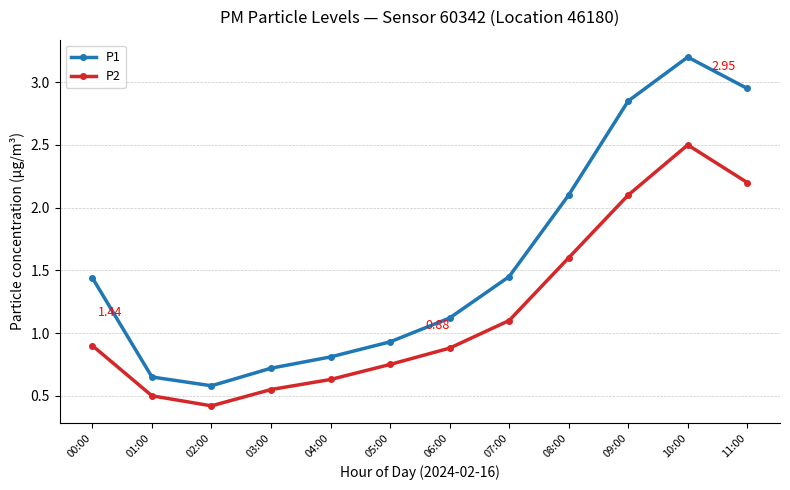

Between 00:00 and 07:00, which series saw the biggest shift?

P2